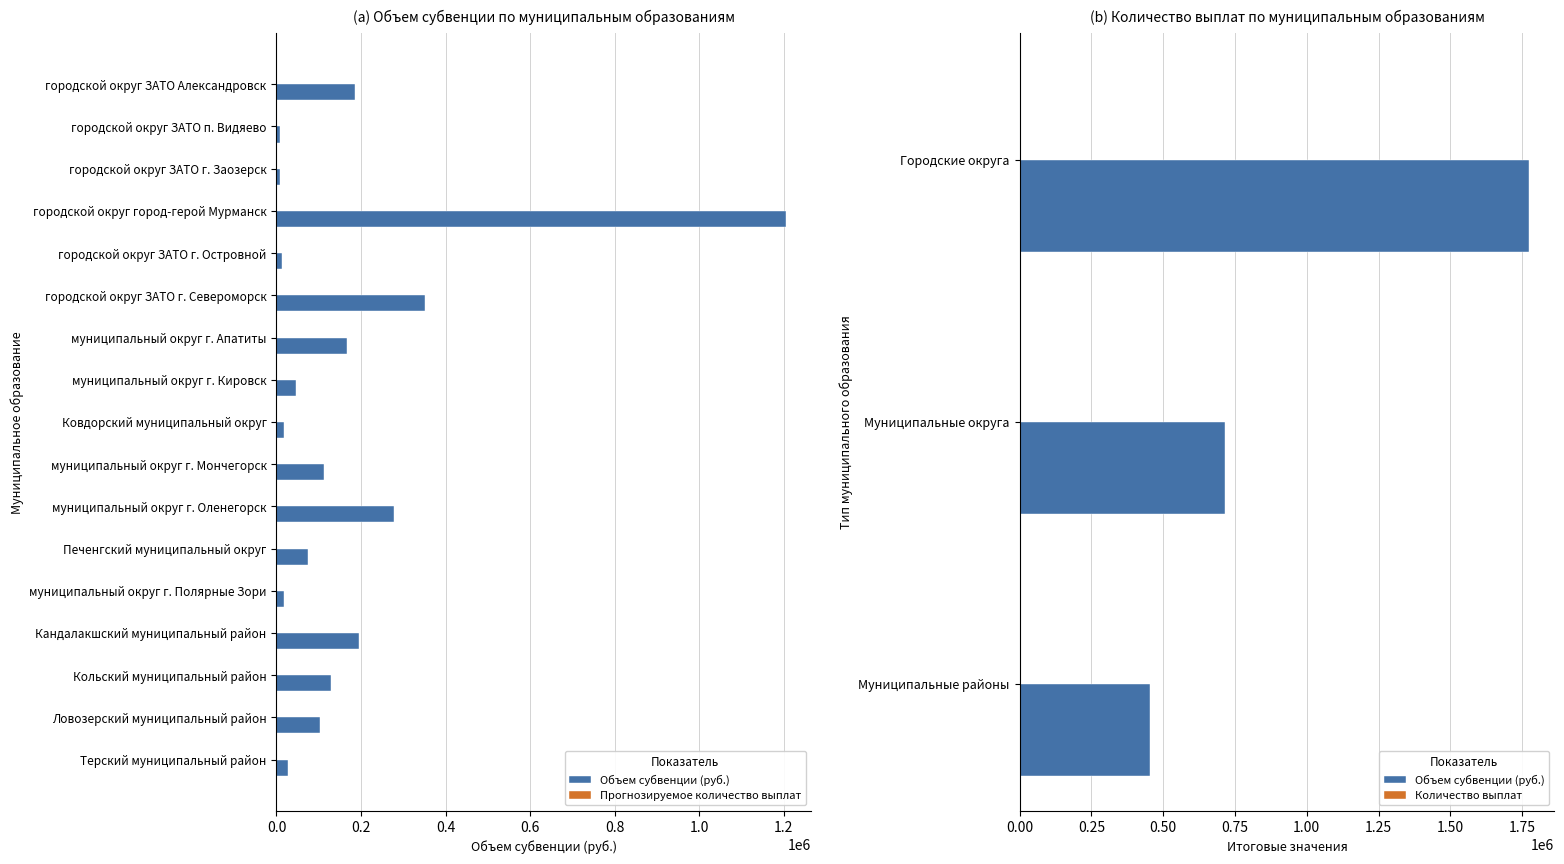

At how many categories does at least one series exceed 275434?

3